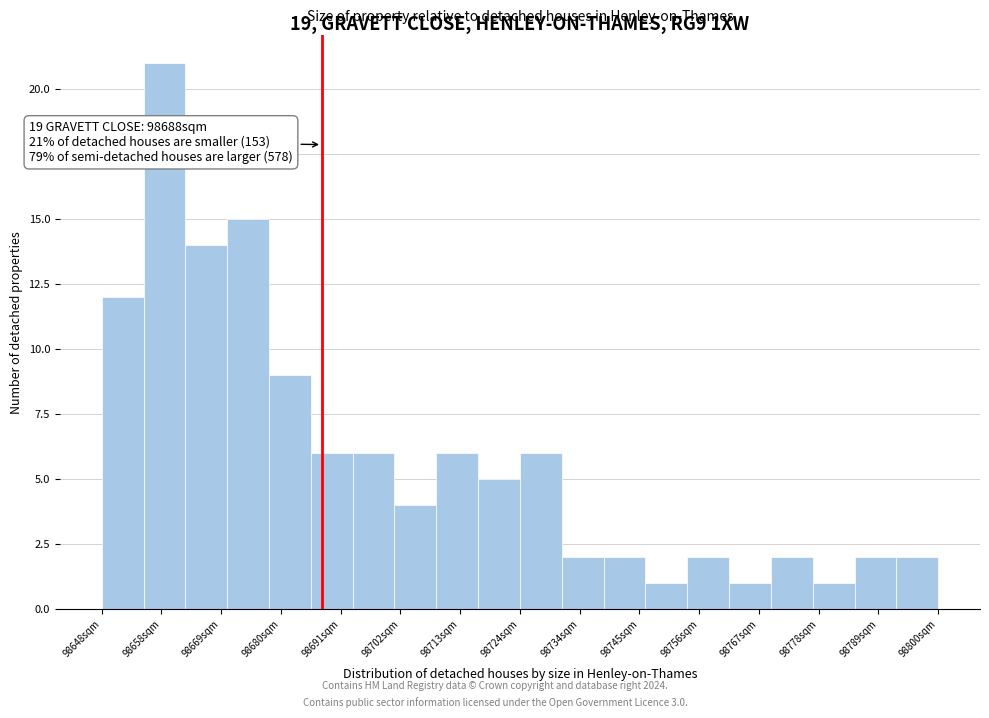

Read against the x-axis, roughly where is the centre of the tallest bar?

98660